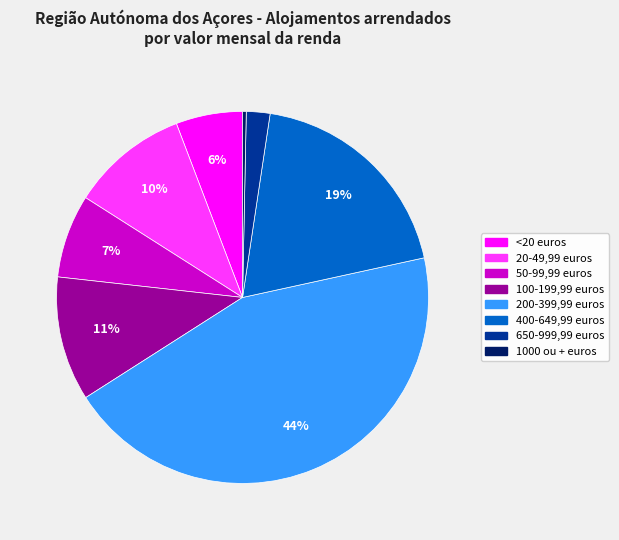

Which has a higher value, 650-999,99 euros or 1000 ou + euros?

650-999,99 euros